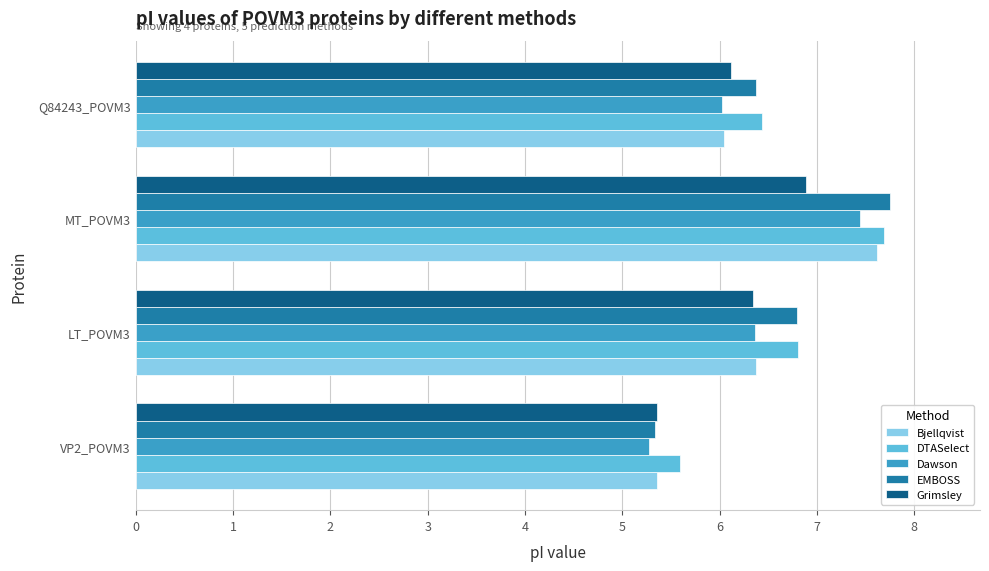

List the labels in order of DTASelect value, largest first.

MT_POVM3, LT_POVM3, Q84243_POVM3, VP2_POVM3